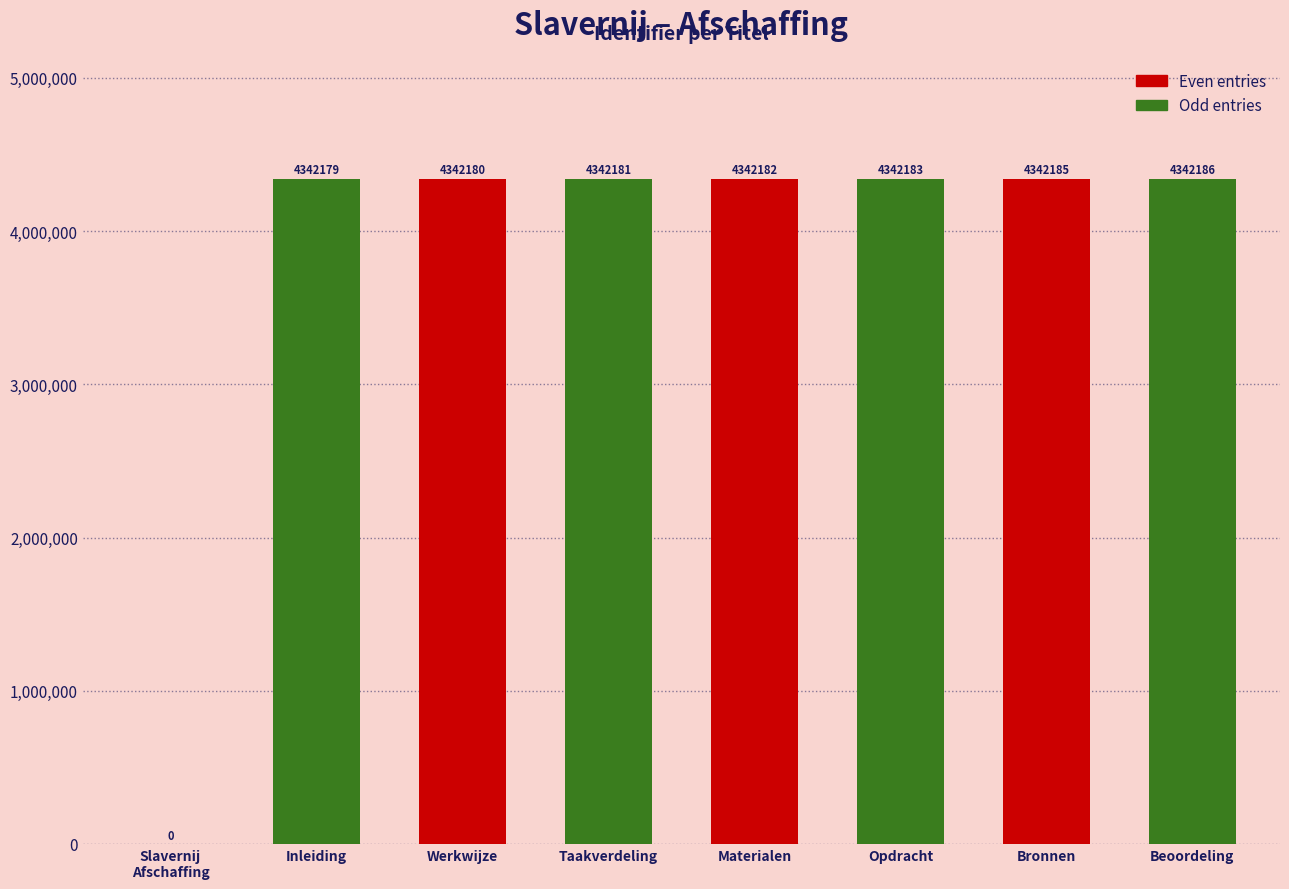

How many values in Even entries are above zero?

3